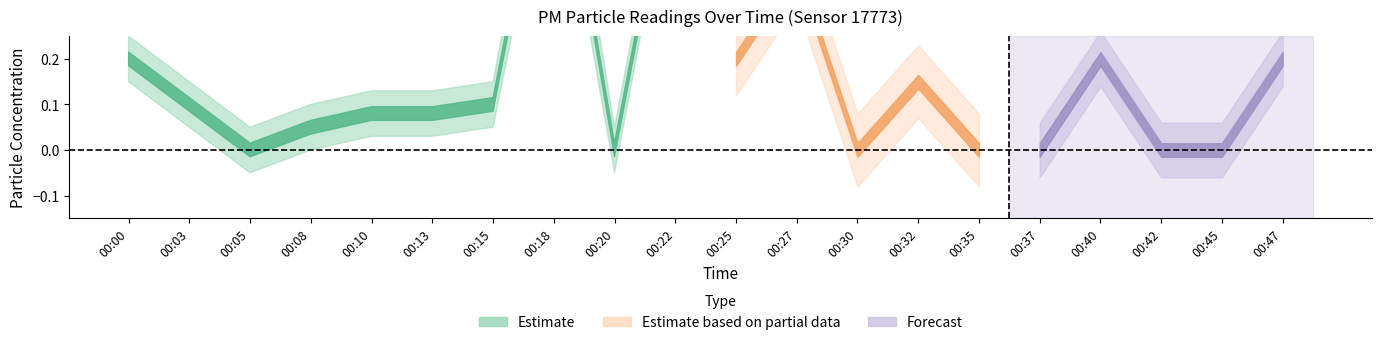

The P1 series shows 0.7 at 00:27. True or false?

False